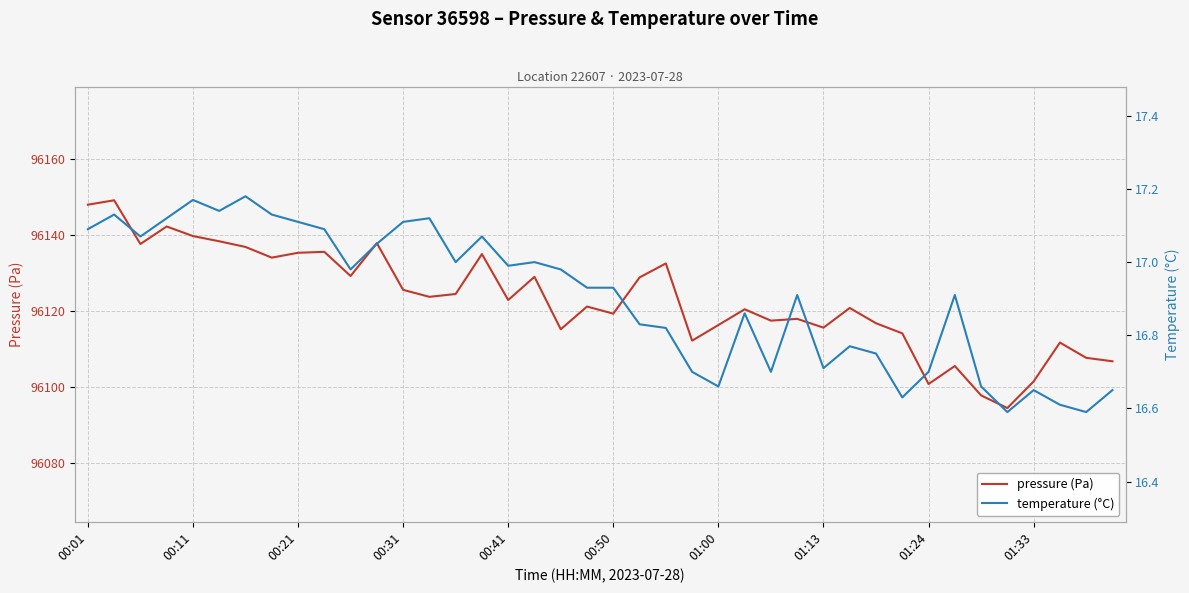

True or false: pressure (Pa) and temperature (°C) intersect in this chart.

False